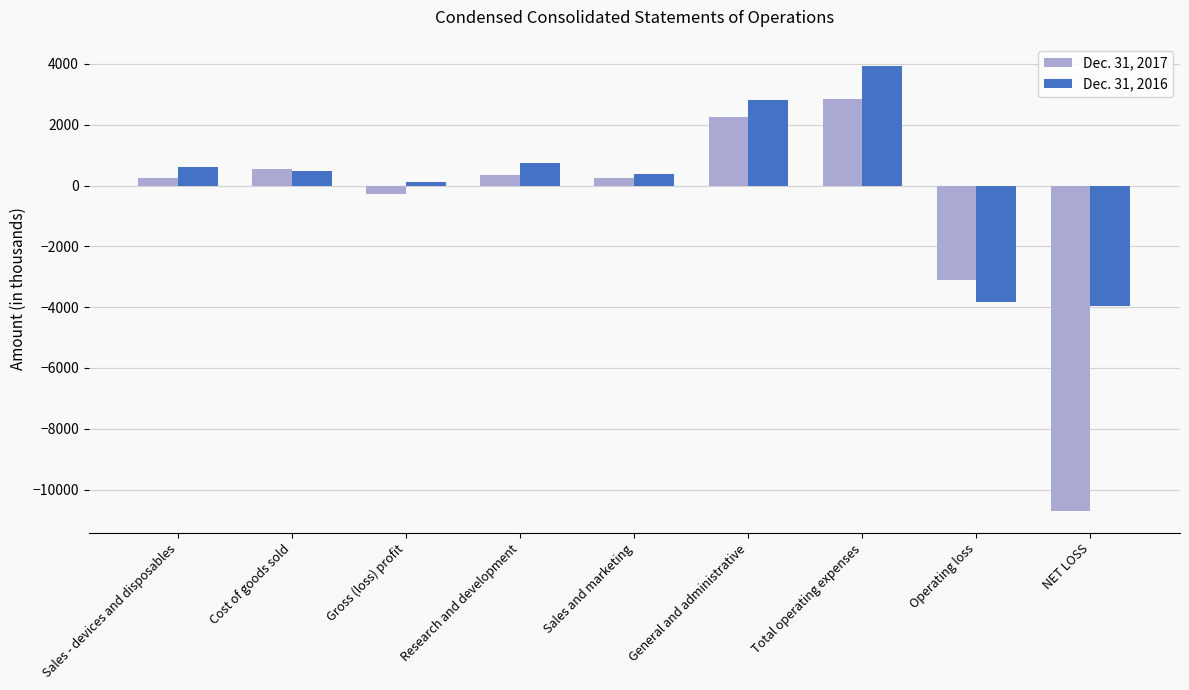

What position from the left is Total operating expenses?

7